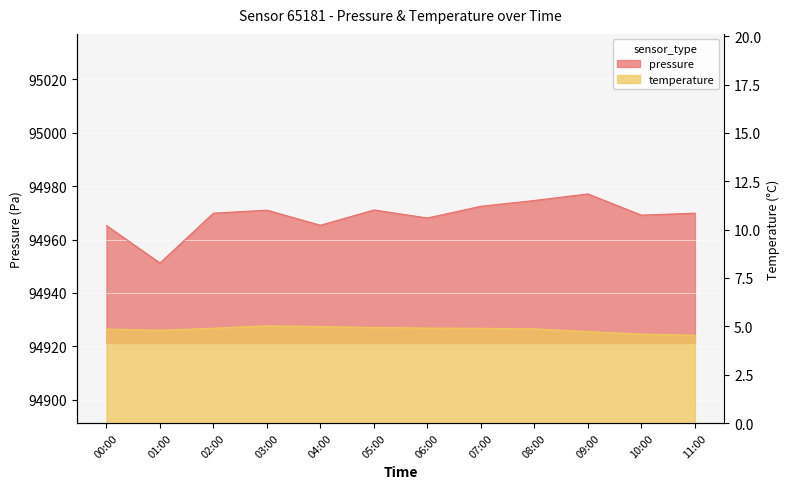

What is the minimum value for pressure?

94951.2